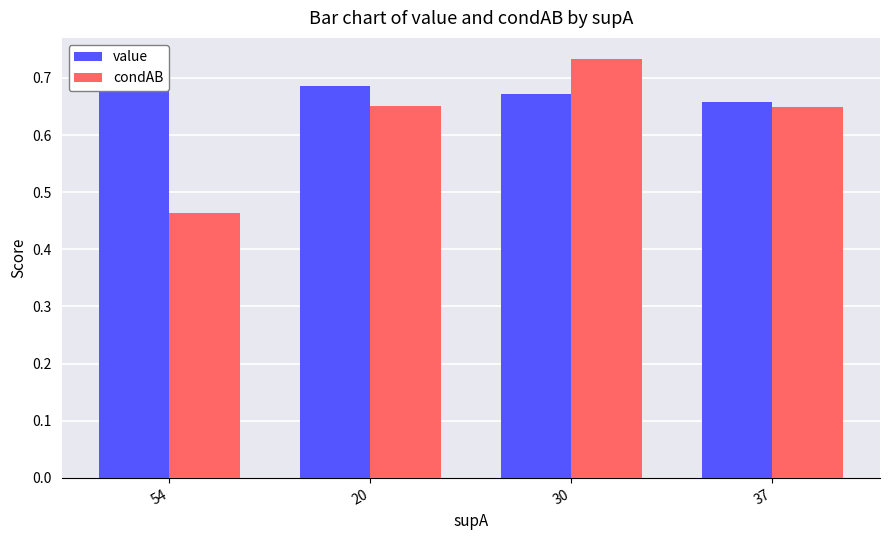

List the series in order of their peak value, highest first.

condAB, value